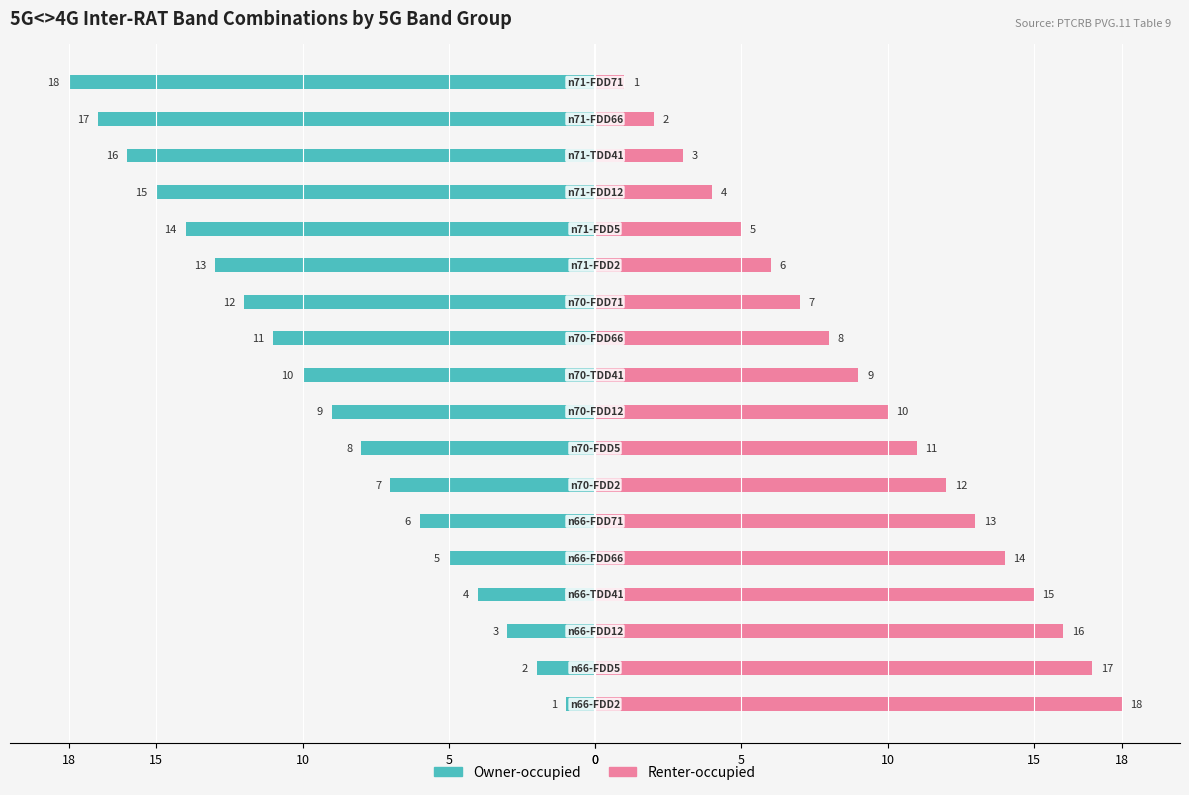

How many values in the Renter-occupied series are below 10?

9